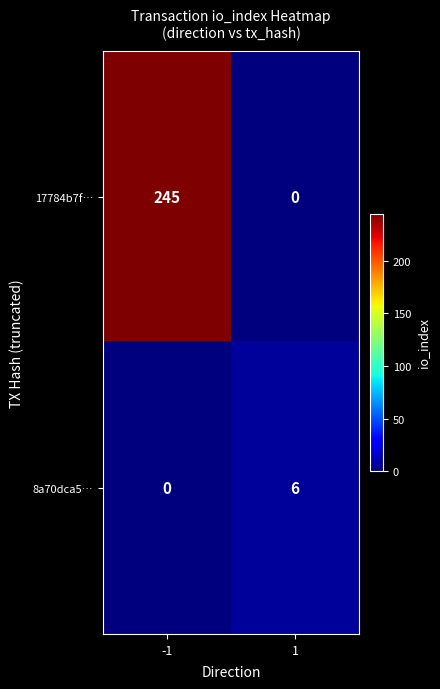

What is the maximum value for 17784b7f…?

245